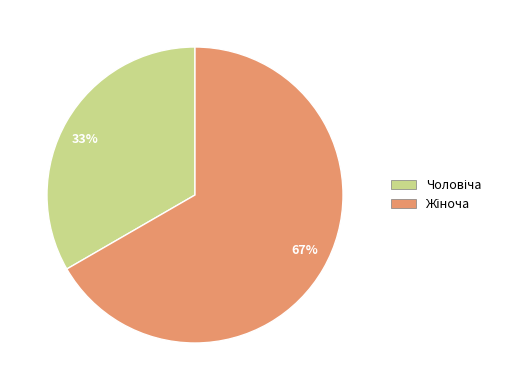

How many slices are in this pie chart?

2